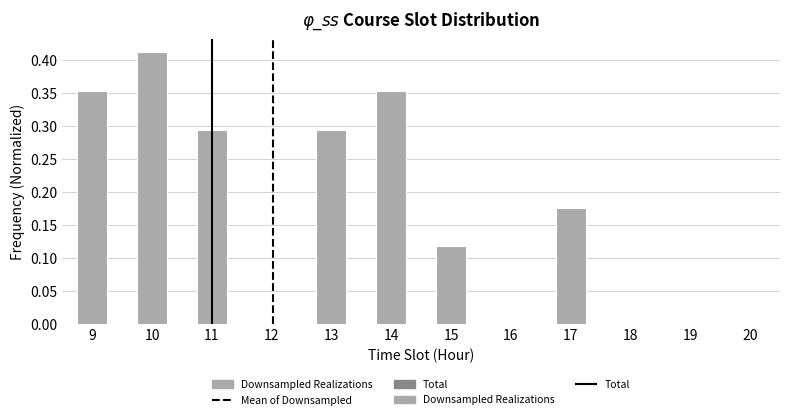

Reading left to right, transcribe this chart: for each bar, give the range it covers on the x-axis and its height. Neither the bar edges nor the heights are printed on the chart, so give them approximately, as read against the axes.

8.75 to 9.25: 0.355
9.25 to 9.75: 0
9.75 to 10.25: 0.410
10.25 to 10.75: 0
10.75 to 11.25: 0.295
11.25 to 11.75: 0
11.75 to 12.25: 0
12.25 to 12.75: 0
12.75 to 13.25: 0.295
13.25 to 13.75: 0
13.75 to 14.25: 0.355
14.25 to 14.75: 0
14.75 to 15.25: 0.120
15.25 to 15.75: 0
15.75 to 16.25: 0
16.25 to 16.75: 0
16.75 to 17.25: 0.175
17.25 to 17.75: 0
17.75 to 18.25: 0
18.25 to 18.75: 0
18.75 to 19.25: 0
19.25 to 19.75: 0